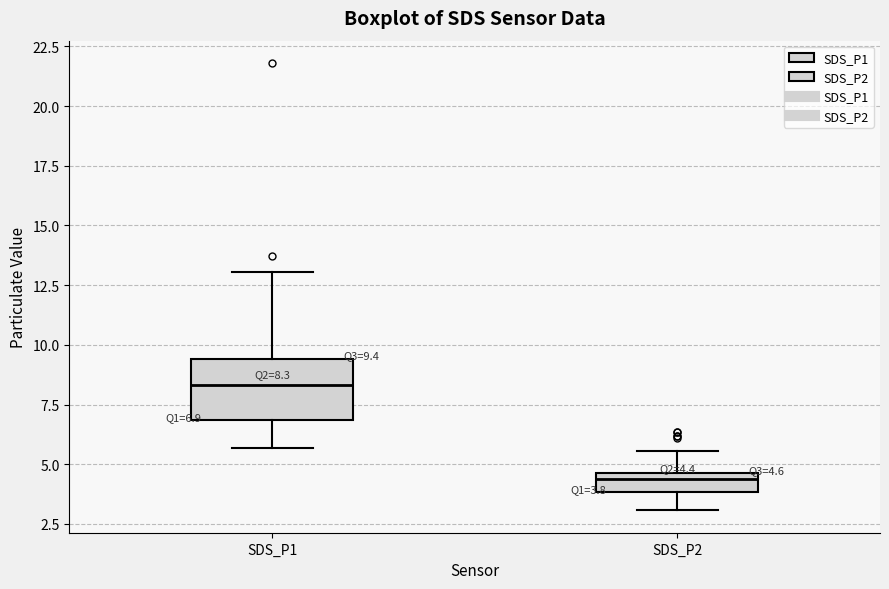

Which box has the lowest median line?

SDS_P2